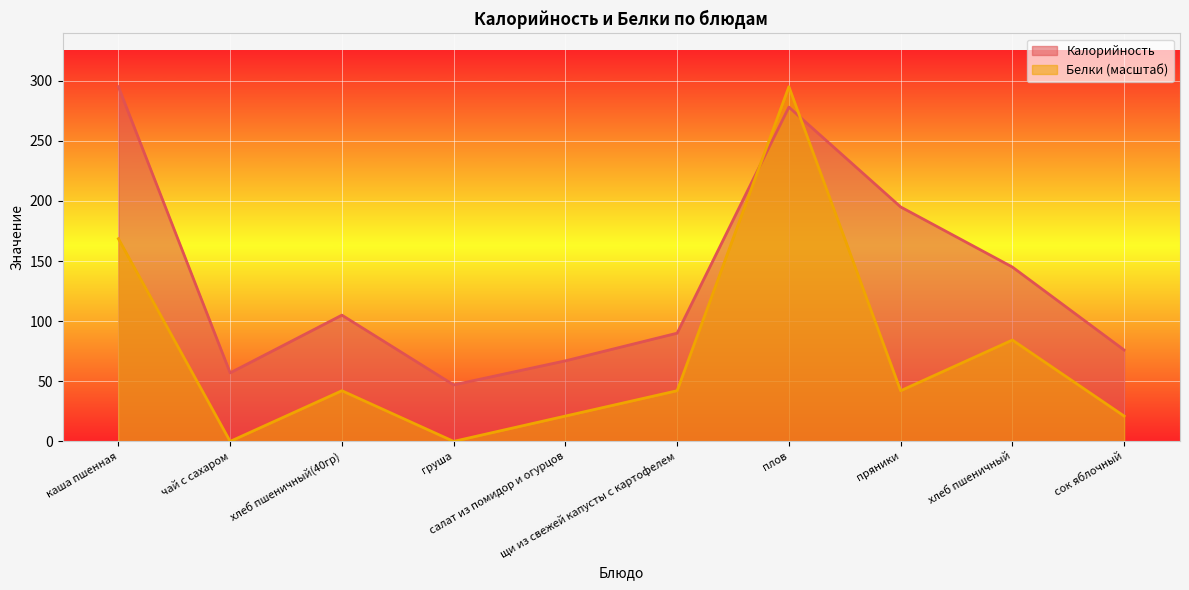

How many data points in Белки are above 42?

6